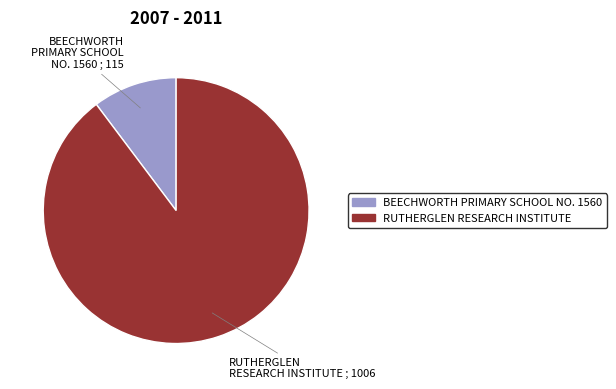

The RUTHERGLEN RESEARCH INSTITUTE slice represents 99% of the pie. True or false?

False